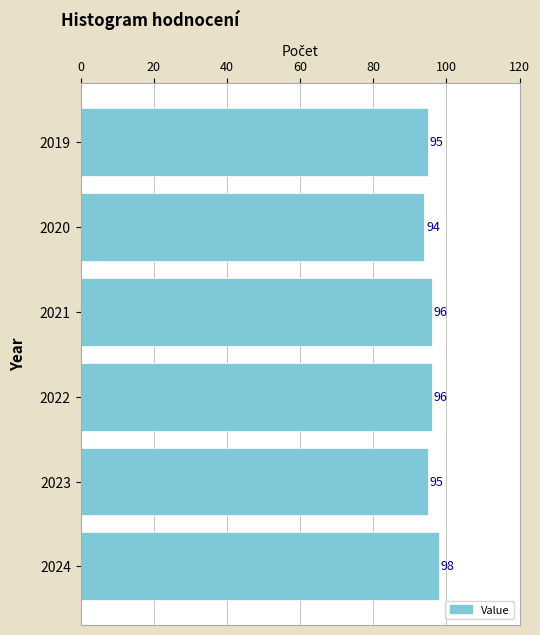

Which has a higher value, 2021 or 2024?

2024